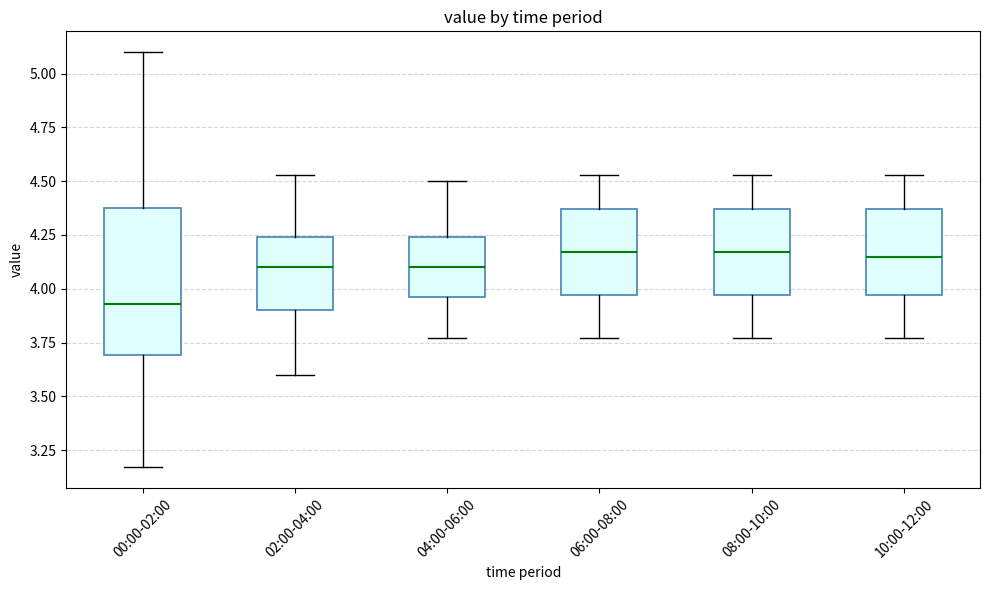

Which box's median line is the lowest?

00:00-02:00